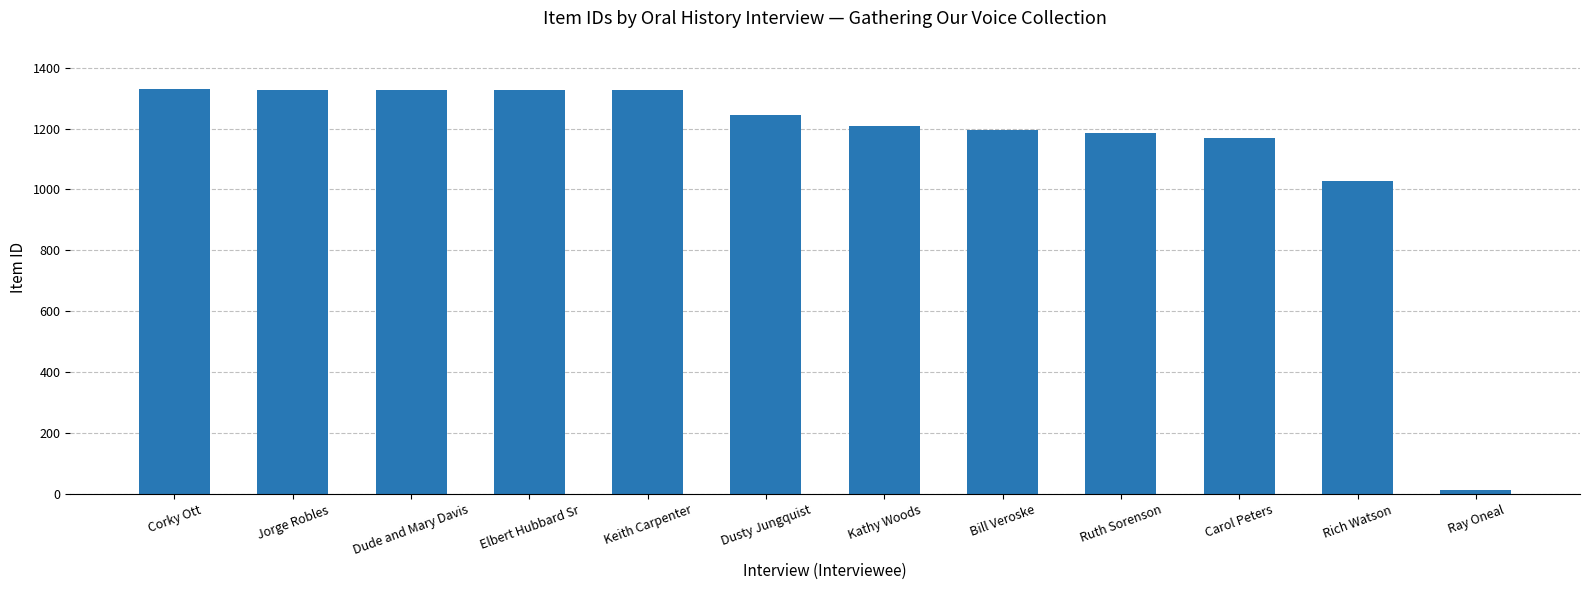

Is it true that the value at Elbert Hubbard Sr is 1326?

True